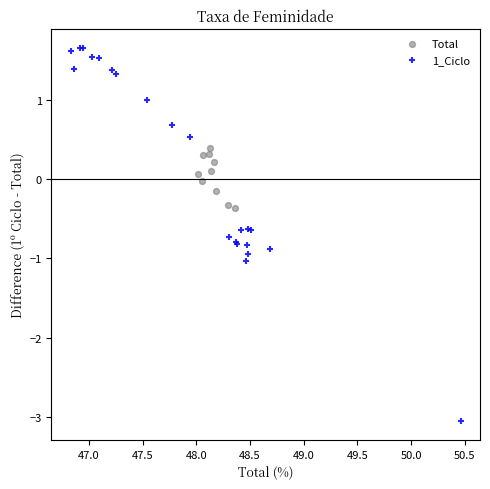

Which series contains the highest Y value?

1_Ciclo